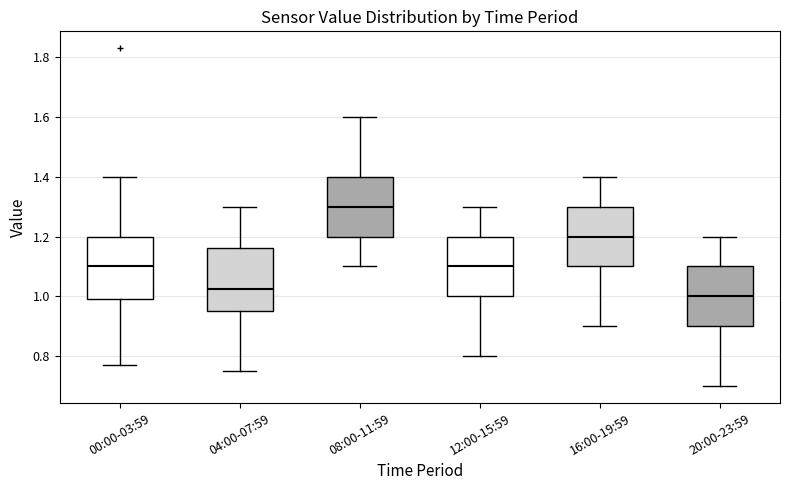

Reading left to right, transcribe this box plot: for each box, give where its median line is, the range the box spans, and where its two whiskers end, as read against the y-axis. The values are not printed on the chart, so give them approximately, as read against the axis.

00:00-03:59: median 1.10, box 1.00 to 1.20, whiskers 0.78 to 1.40
04:00-07:59: median 1.02, box 0.96 to 1.16, whiskers 0.76 to 1.30
08:00-11:59: median 1.30, box 1.20 to 1.40, whiskers 1.10 to 1.60
12:00-15:59: median 1.10, box 1.00 to 1.20, whiskers 0.80 to 1.30
16:00-19:59: median 1.20, box 1.10 to 1.30, whiskers 0.90 to 1.40
20:00-23:59: median 1.00, box 0.90 to 1.10, whiskers 0.70 to 1.20